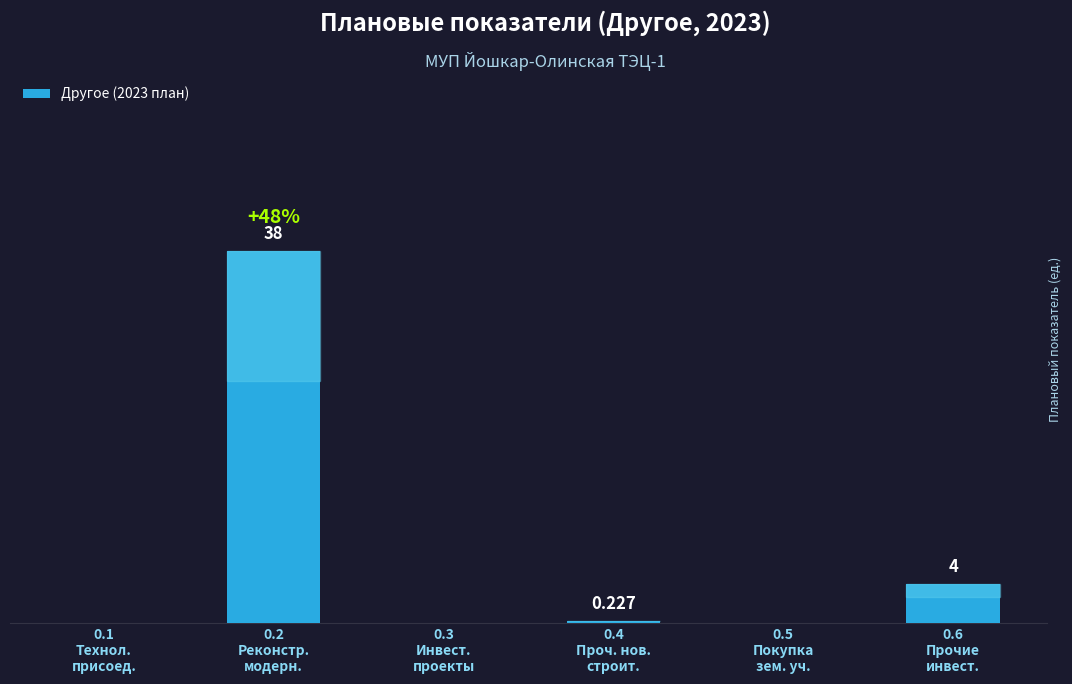

Reading left to right, transcribe all the data shown in this chart.

0.0	38.0	0.0	0.2	0.0	4.0